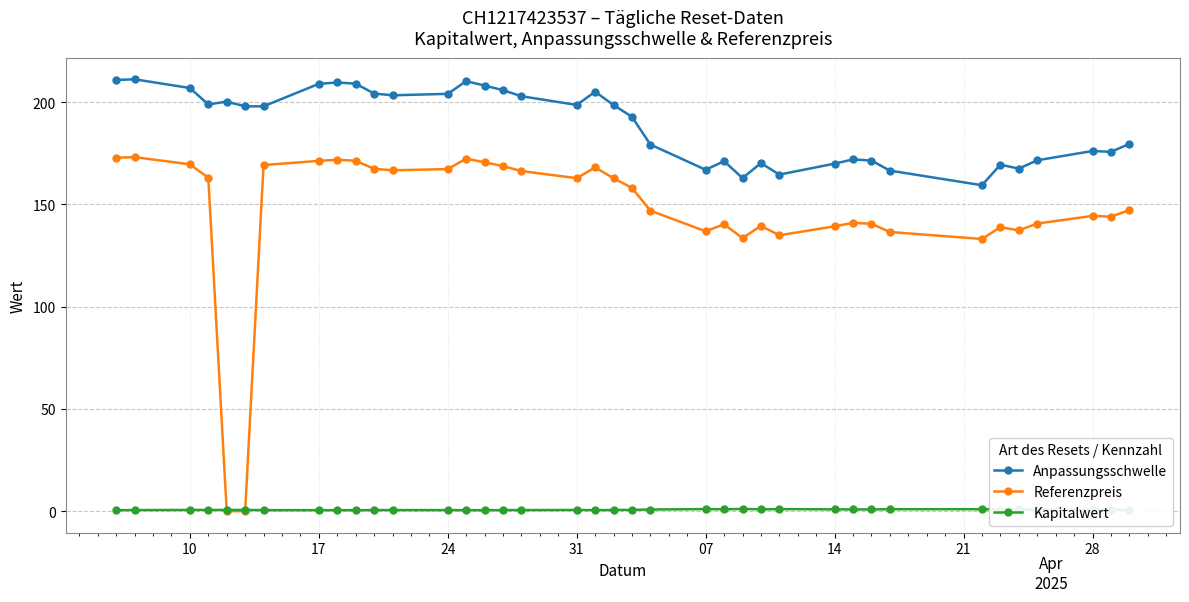

What is the value of the Anpassungsschwelle point at the 26th from the left?

170.1